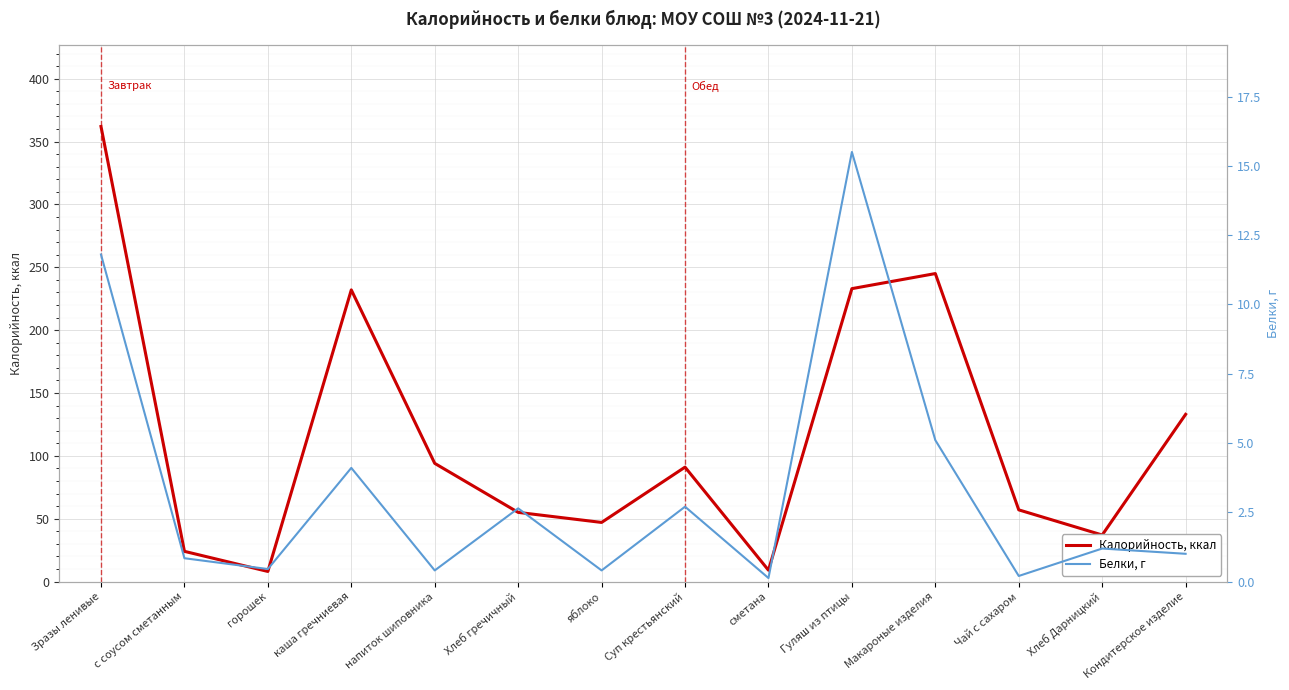

The value of Калорийность, ккал at Чай с сахаром is 83.8. True or false?

False